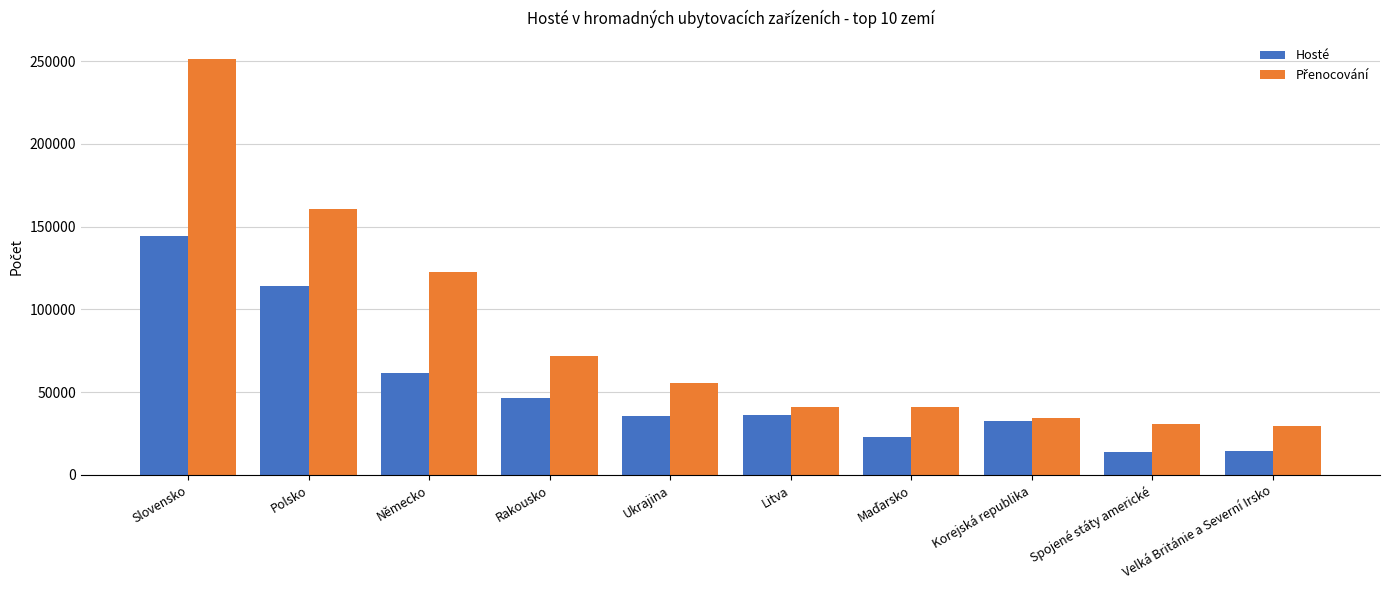

At which label does Hosté first exceed 36310?

Slovensko